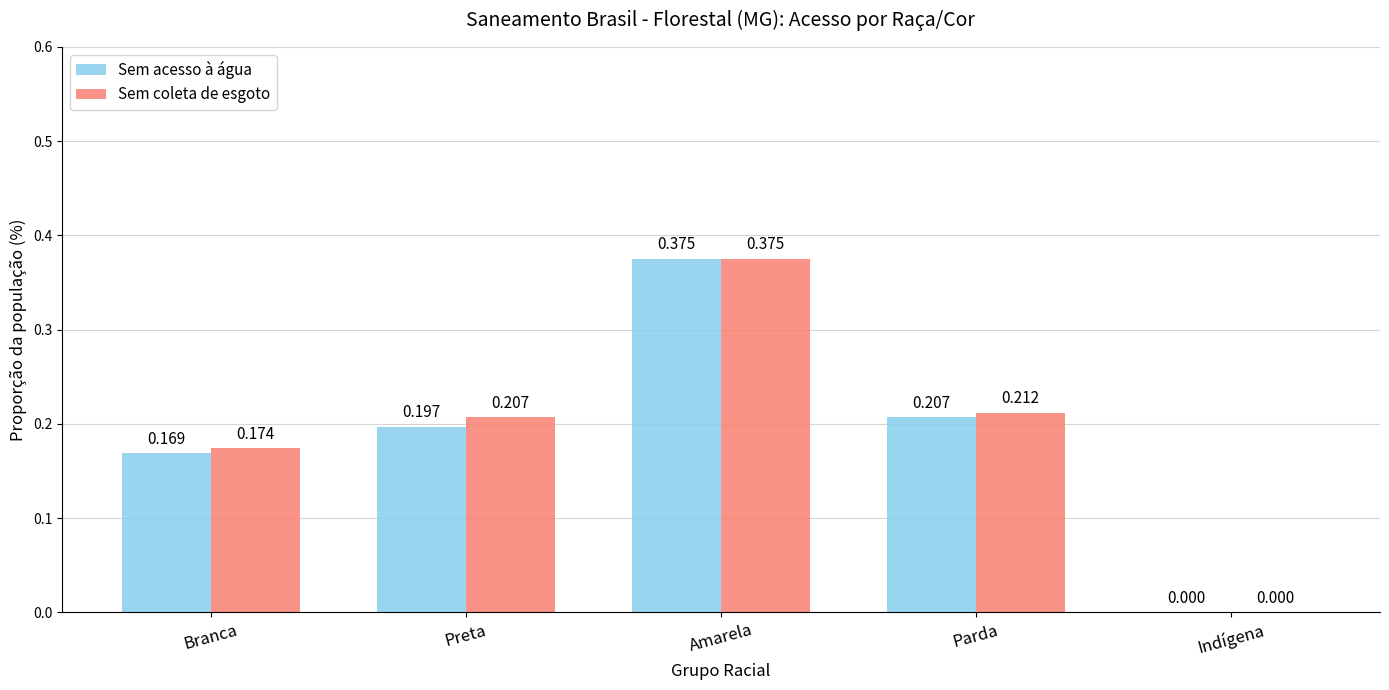

At which category is the sum across all series the highest?

Amarela